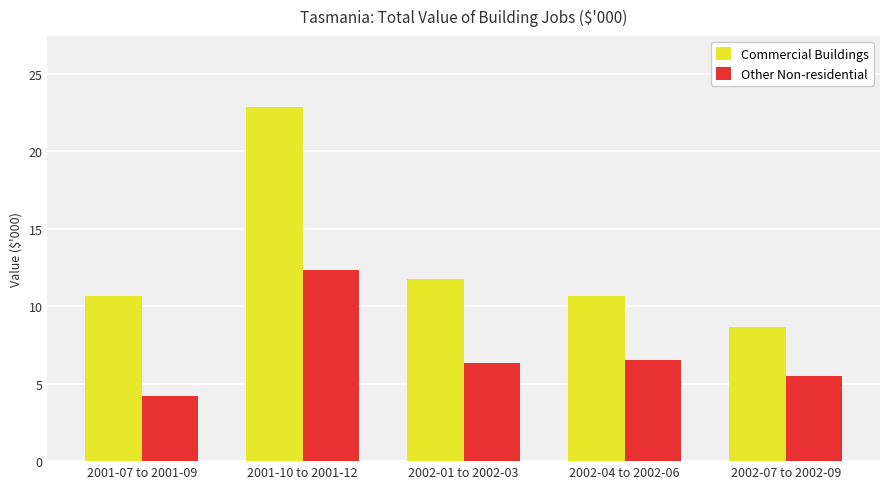

Between 2001-10 to 2001-12 and 2002-01 to 2002-03, which series saw the biggest shift?

Commercial Buildings